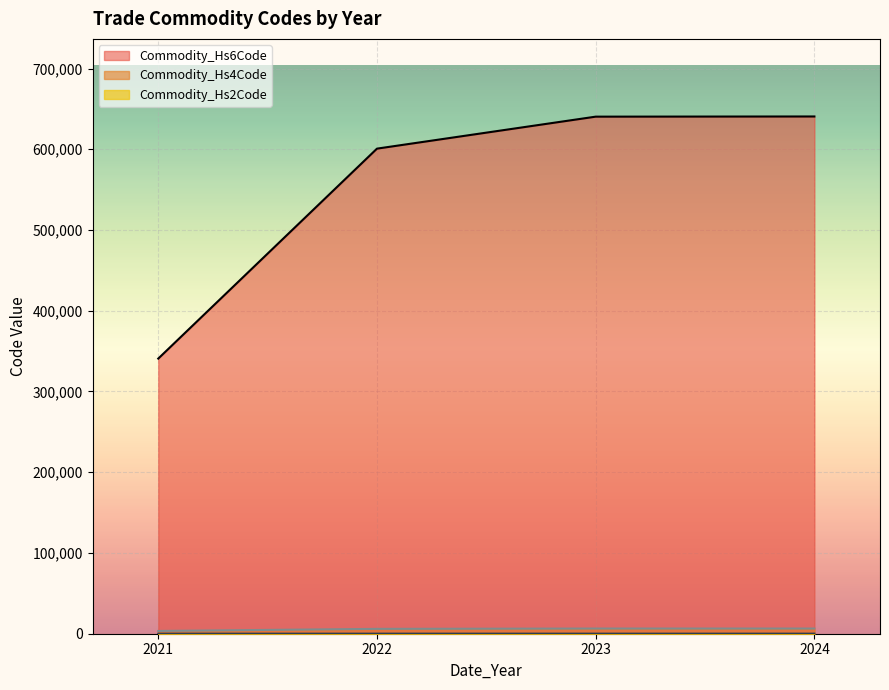

What is the greatest value displayed?

640615.0